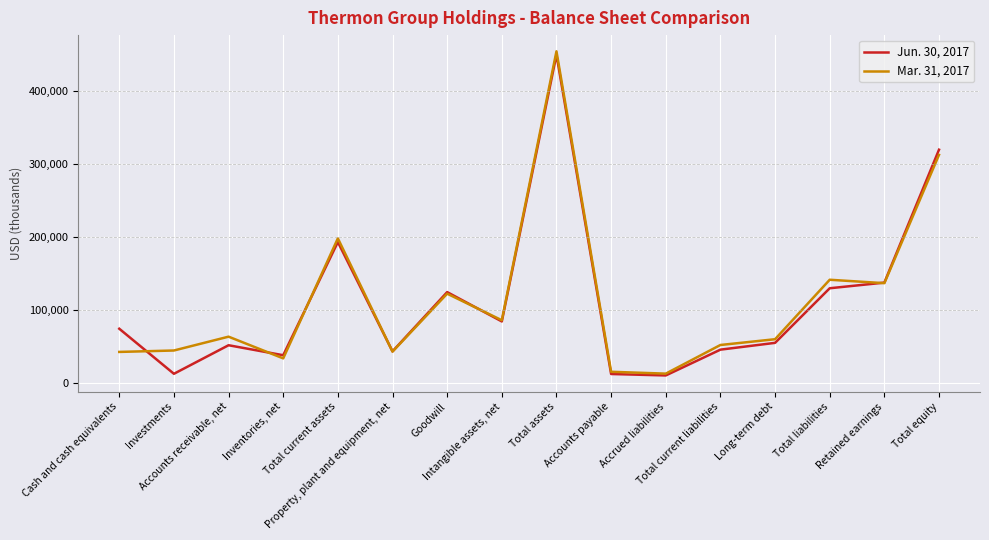

At which category is the sum across all series the highest?

Total assets